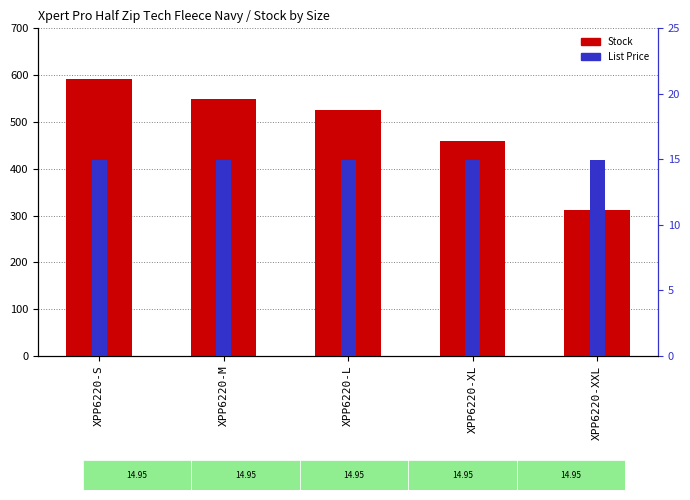

How many series are shown in this chart?

2